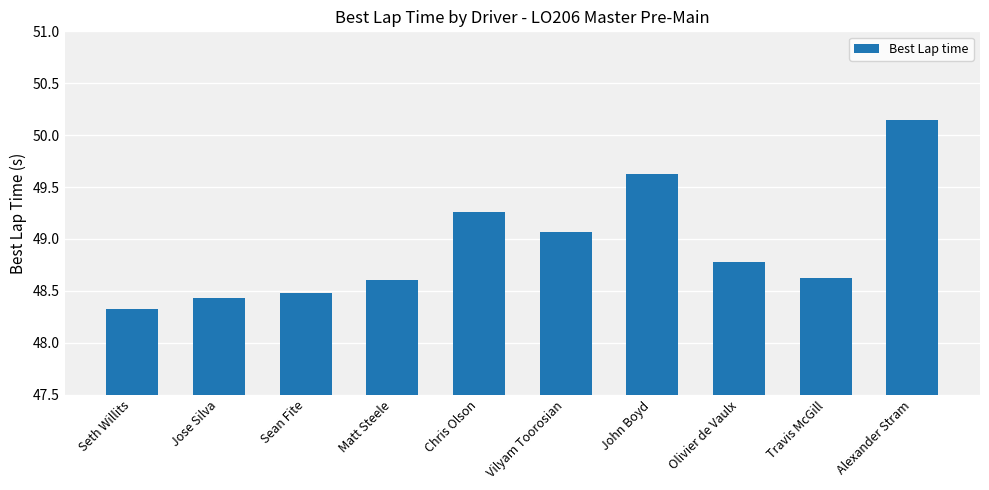

Where is the data nearest to the value 49?

Vilyam Toorosian